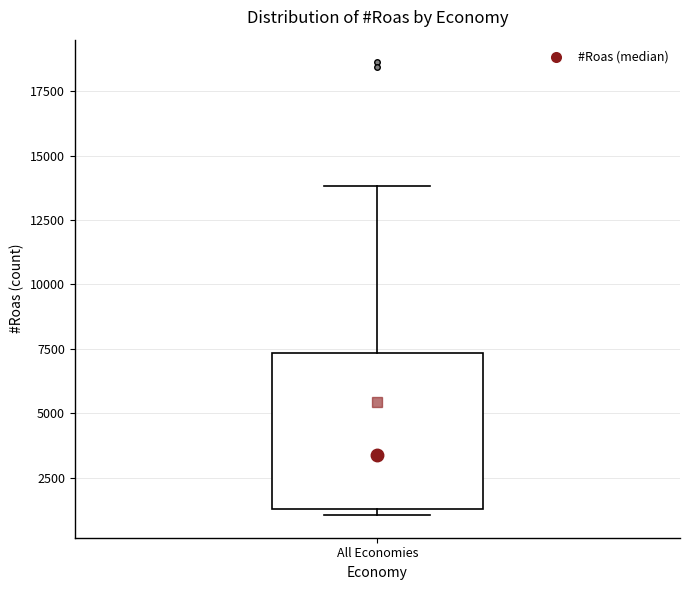

Where is the lower edge of the box for All Economies on the y-axis? The values are not printed on the chart, so give them approximately, as read against the axis.

1500